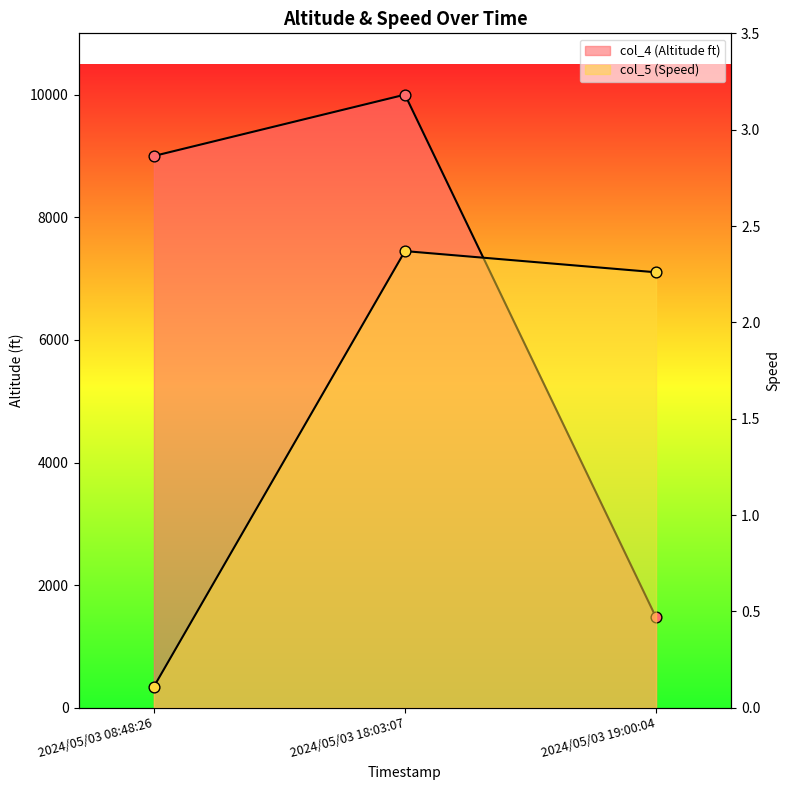

At how many categories does at least one series exceed 1423?

3